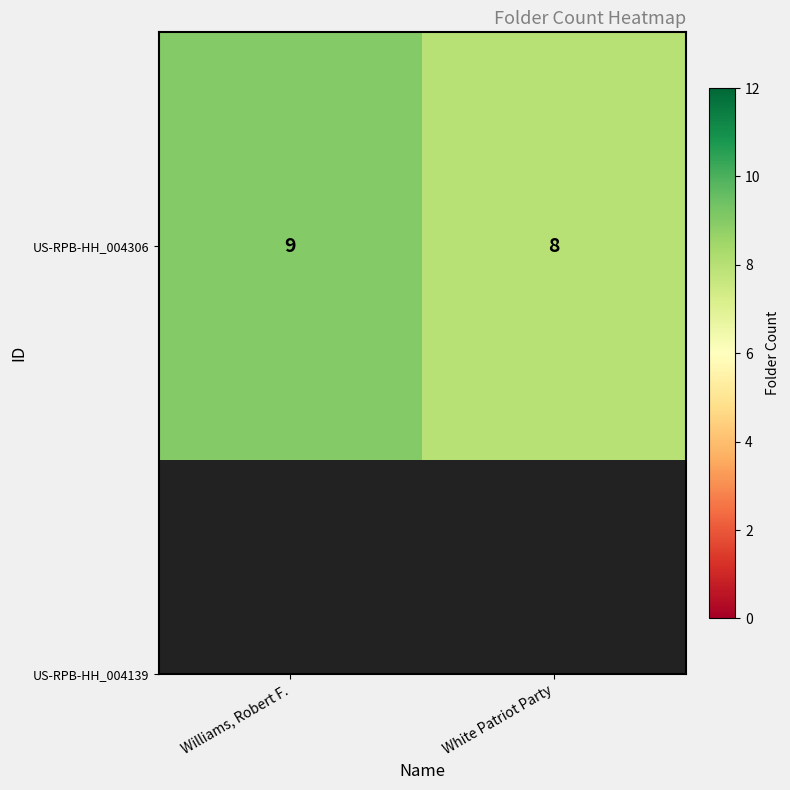

What is the sum of the values at Williams, Robert F. and White Patriot Party?

17